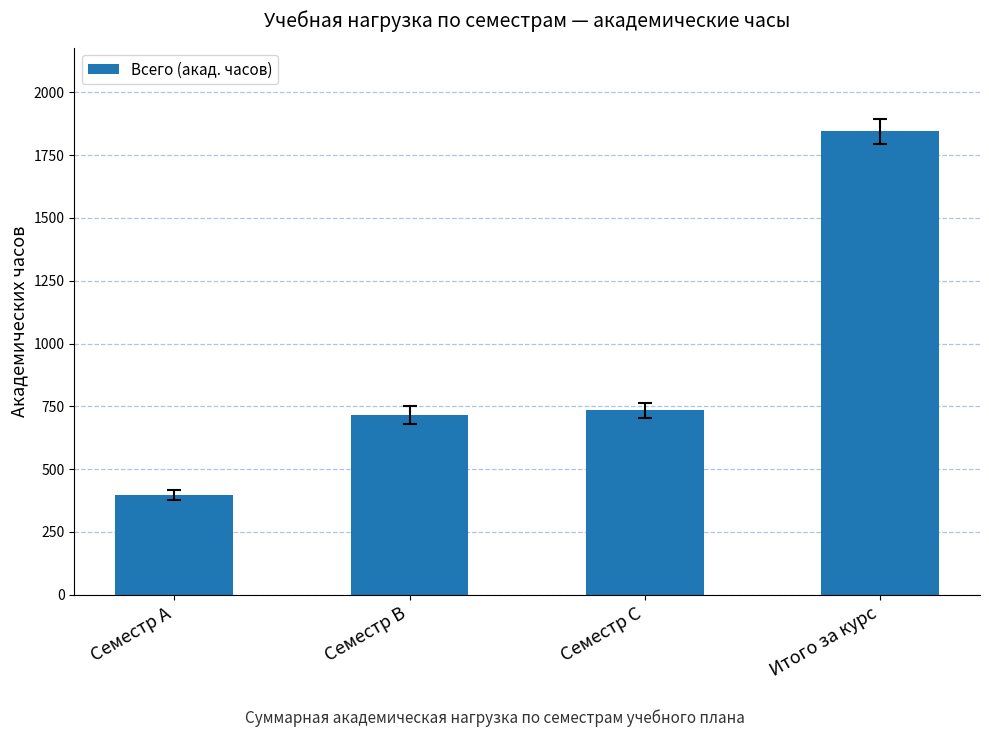

What is the value of the 2nd bar from the left?

716